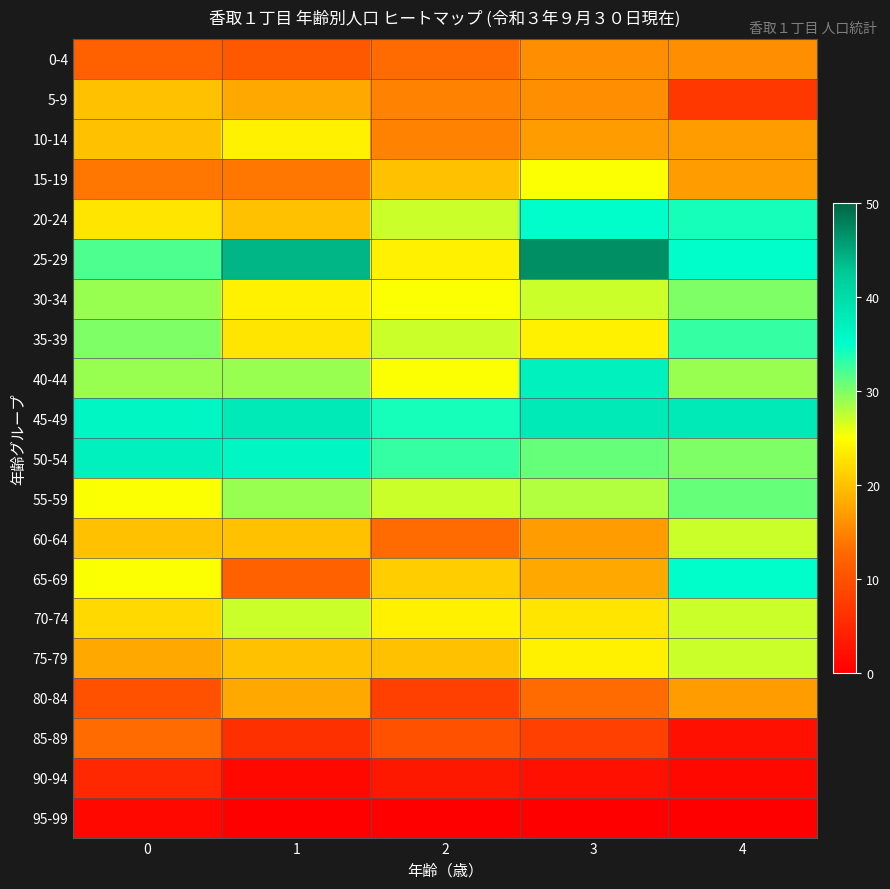

Reading left to right, transcribe all the data shown in this chart.

0-4: 0=12	1=11	2=13	3=16	4=16
5-9: 0=20	1=18	2=15	3=16	4=7
10-14: 0=20	1=24	2=15	3=17	4=17
15-19: 0=14	1=14	2=20	3=25	4=17
20-24: 0=23	1=20	2=27	3=35	4=34
25-29: 0=32	1=44	2=24	3=47	4=35
30-34: 0=29	1=24	2=25	3=27	4=30
35-39: 0=30	1=23	2=27	3=24	4=33
40-44: 0=29	1=29	2=25	3=37	4=29
45-49: 0=36	1=38	2=34	3=38	4=38
50-54: 0=37	1=36	2=33	3=31	4=30
55-59: 0=25	1=29	2=27	3=28	4=31
60-64: 0=20	1=20	2=13	3=17	4=27
65-69: 0=25	1=12	2=21	3=18	4=35
70-74: 0=22	1=27	2=24	3=23	4=27
75-79: 0=18	1=20	2=20	3=24	4=27
80-84: 0=10	1=18	2=8	3=13	4=17
85-89: 0=13	1=6	2=10	3=8	4=2
90-94: 0=5	1=1	2=3	3=2	4=1
95-99: 0=1	1=0	2=0	3=0	4=0